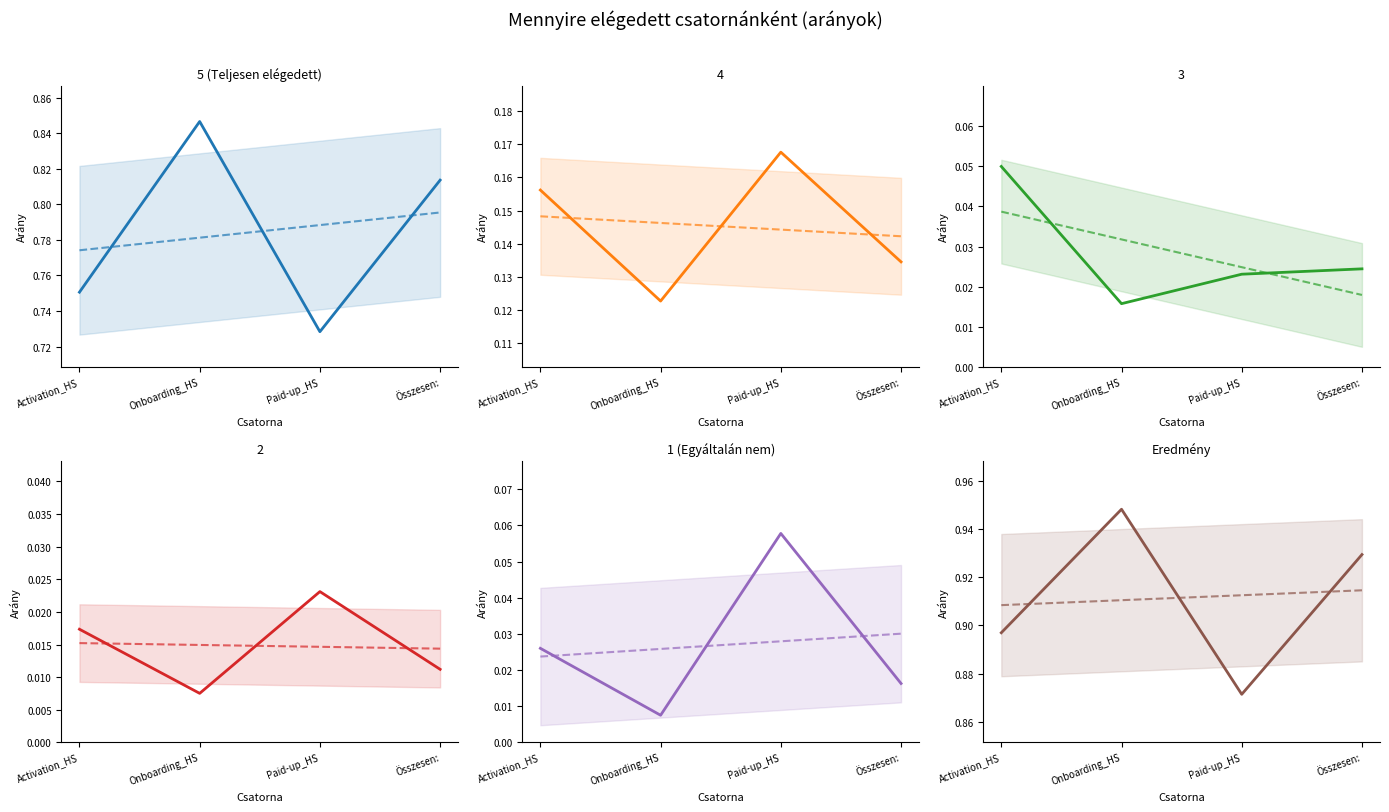

Which series has the widest spread of values?

5 (Teljesen elégedett)